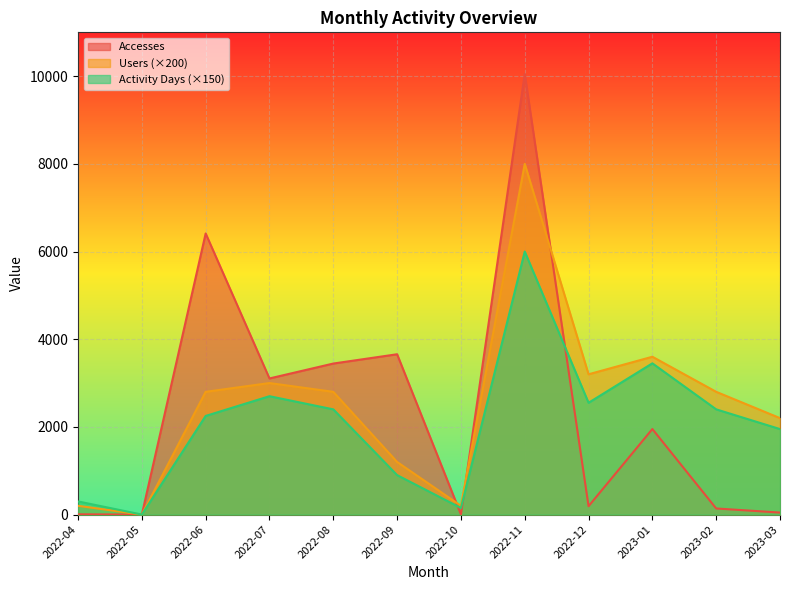

What are all the series names shown in the legend?

Accesses, Users (×200), Activity Days (×150)